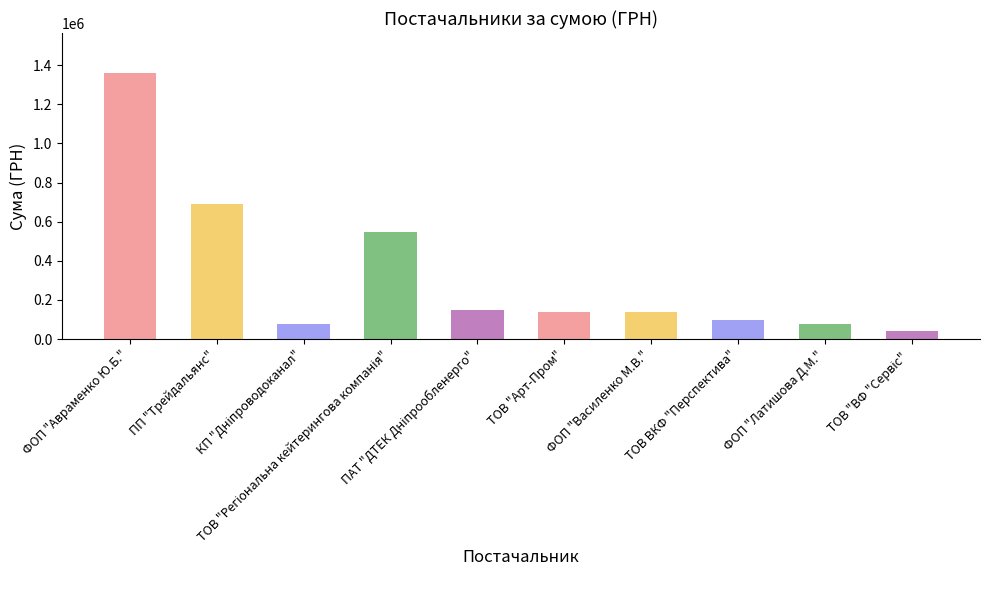

What is the difference between the values at ПП "Трейдальянс" and ФОП "Авраменко Ю.Б."?

671195.0